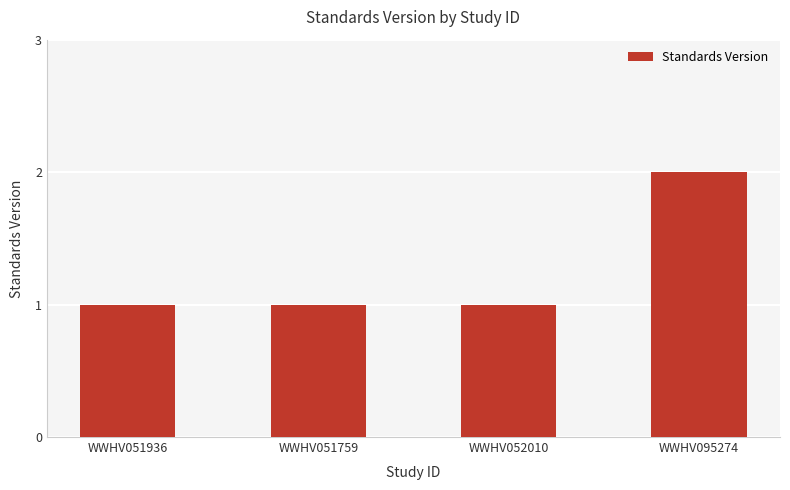

What position from the right is WWHV051936?

4